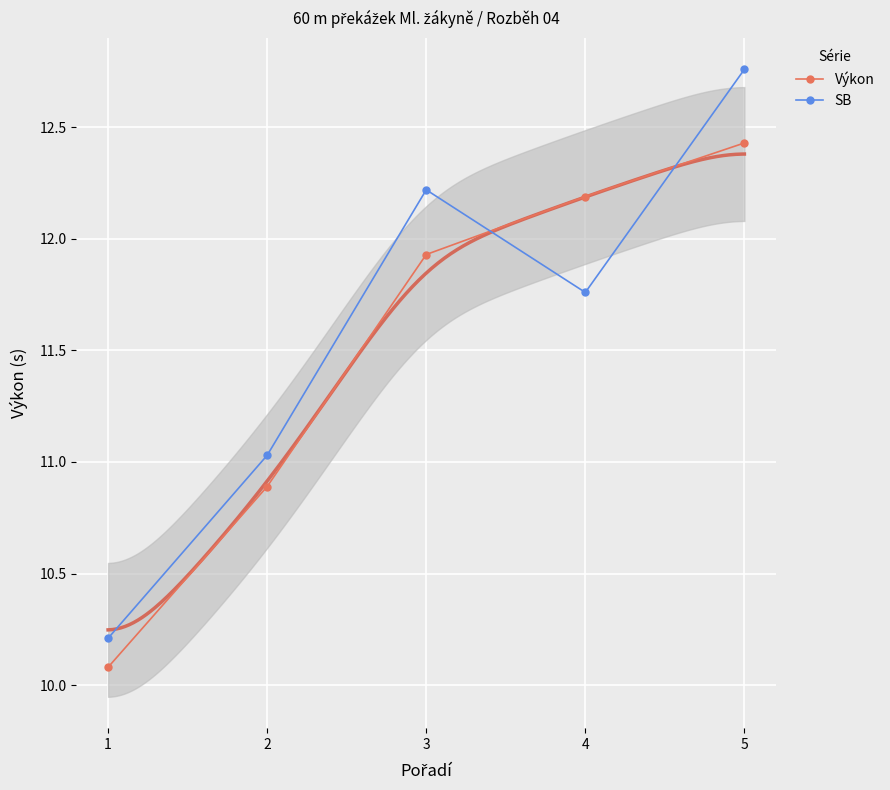

What is the value of the SB point at the 3rd from the left?

12.2